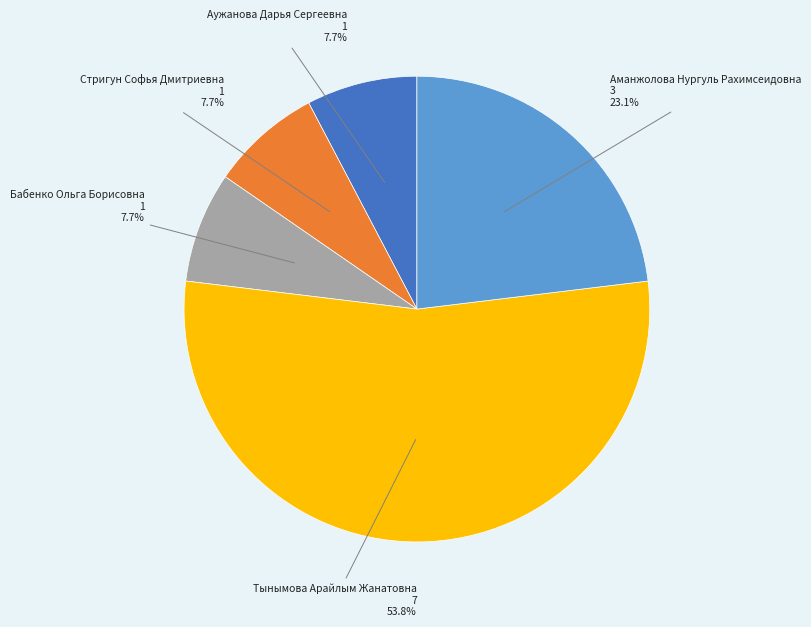

Is it true that Аманжолова Нургуль Рахимсеидовна is 23% of the pie?

True